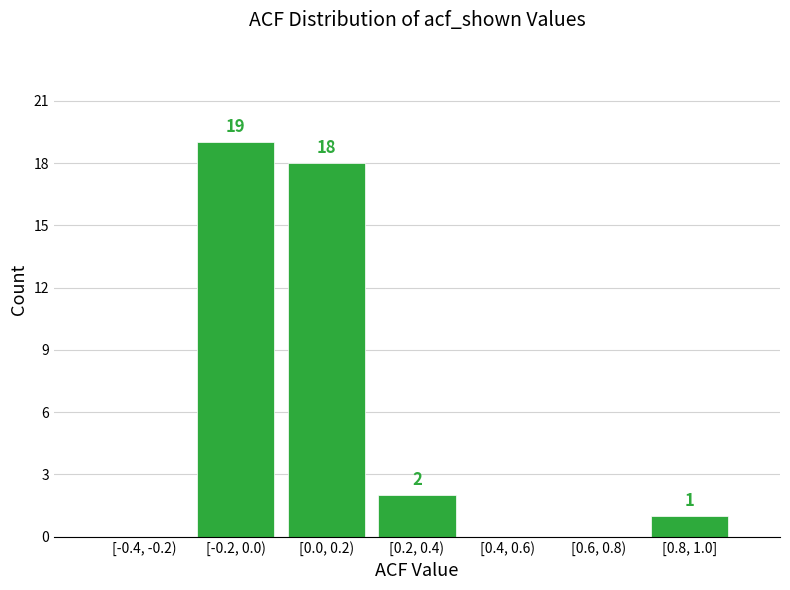

Reading right to left, extract all data points from this chart.

[0.8, 1.0]=1	[0.6, 0.8)=0	[0.4, 0.6)=0	[0.2, 0.4)=2	[0.0, 0.2)=18	[-0.2, 0.0)=19	[-0.4, -0.2)=0